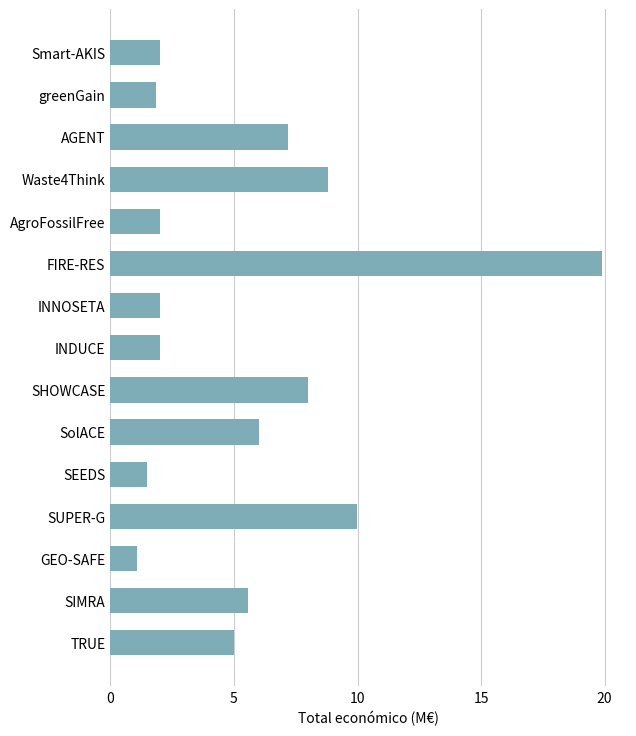

What is the sum of all values?

82.9